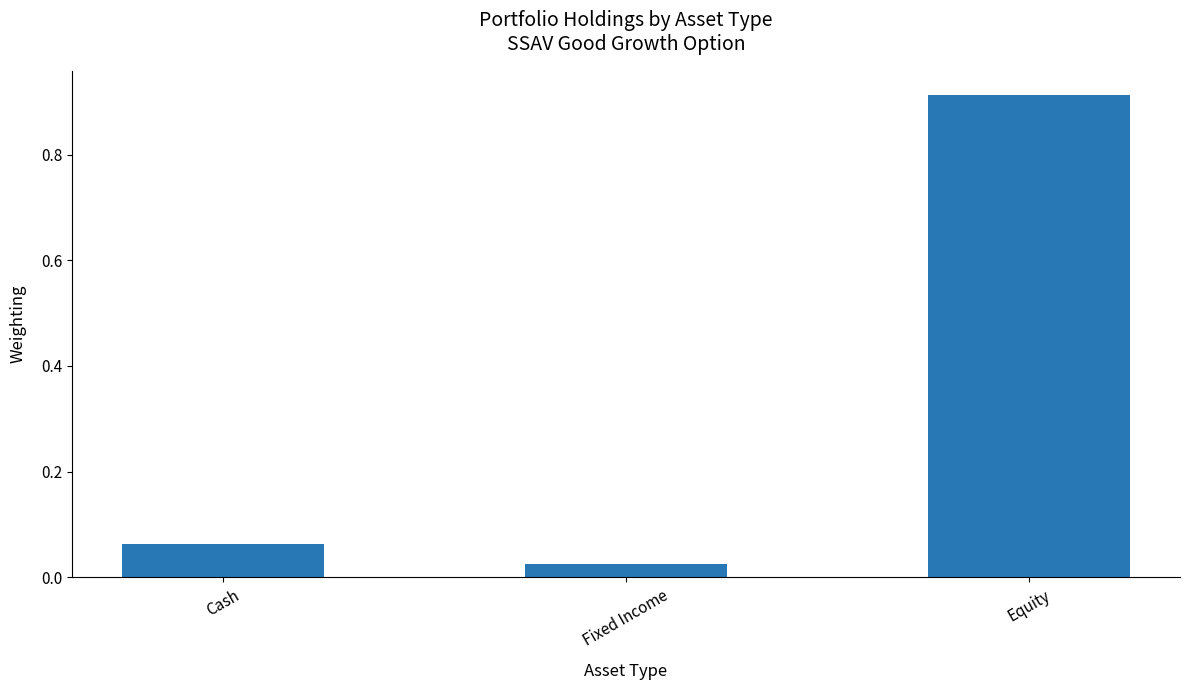

Which has a higher value, Cash or Equity?

Equity